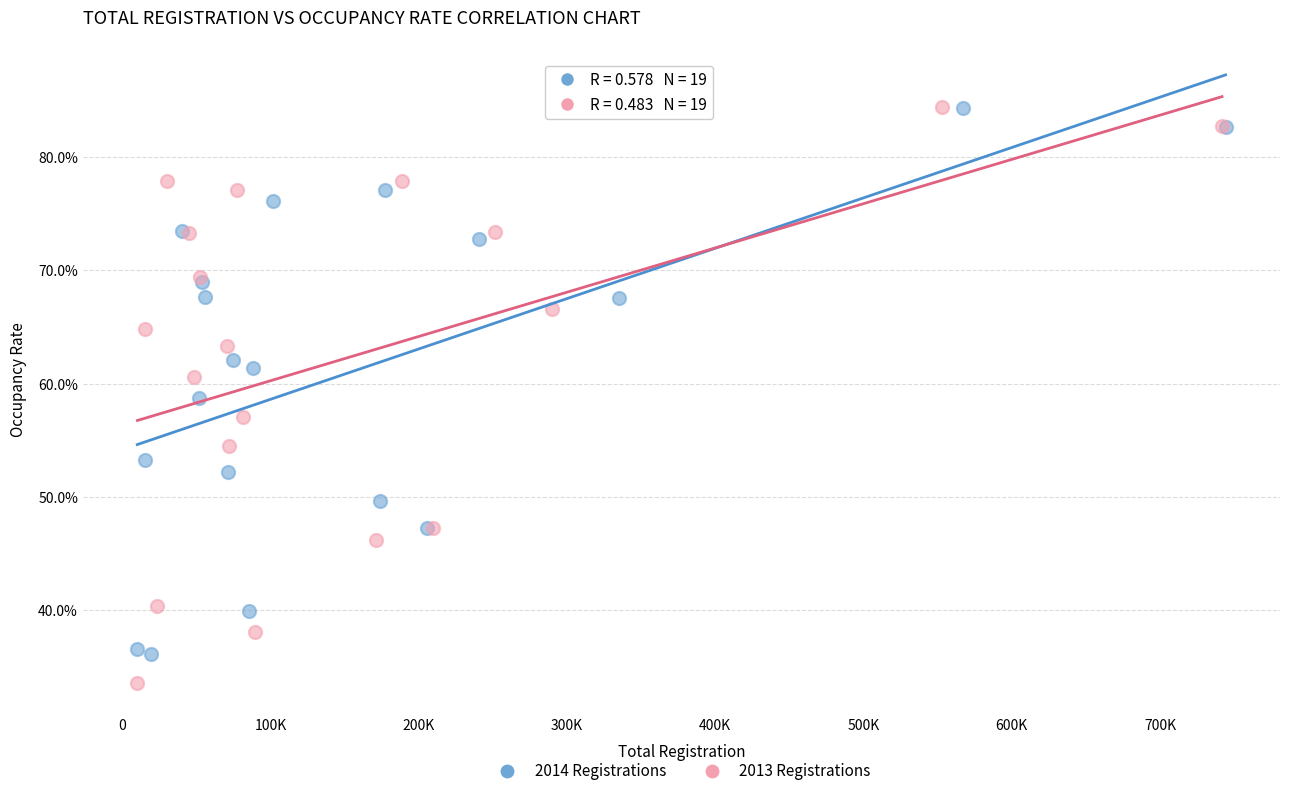

Which series has the widest spread of Y values?

2013 Registrations